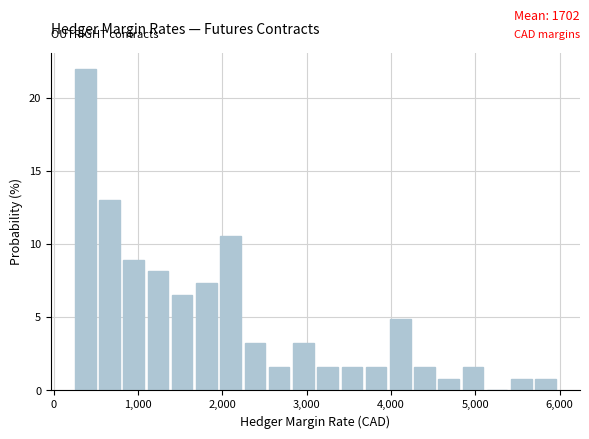

Read against the x-axis, roughly where is the centre of the tallest bar?

400